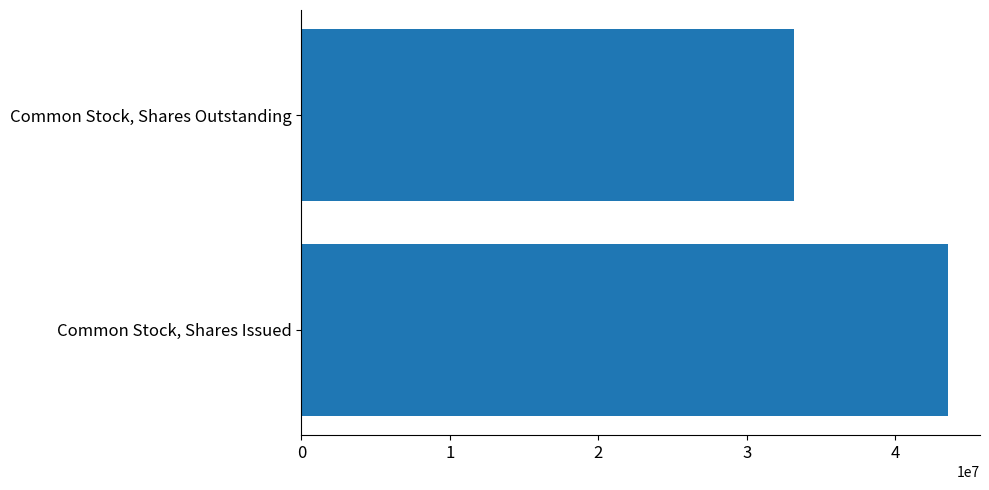

What is the average value?

38337386